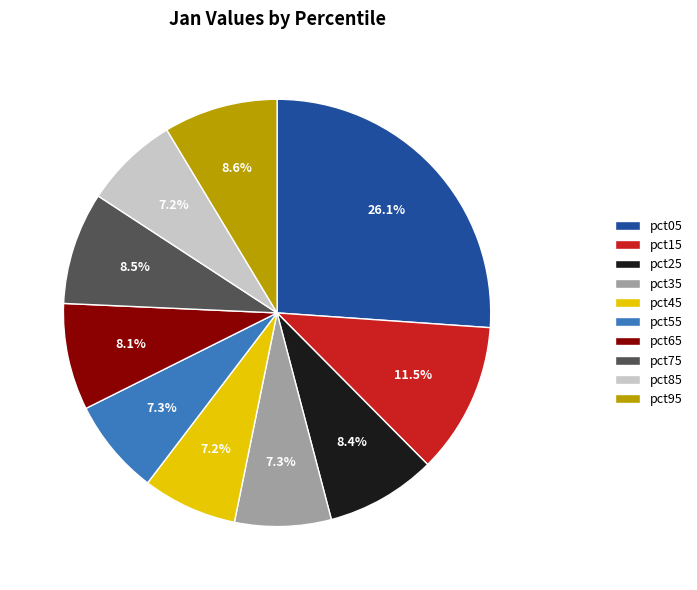

To the nearest percent, what is the difference between the pct85 and pct15 slice percentages?

4%